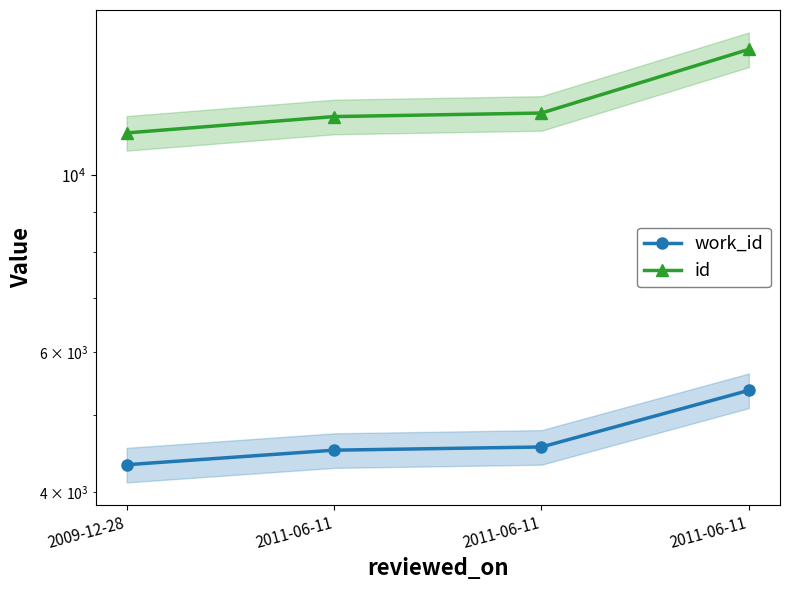

True or false: work_id has a value of 931 at 2011-06-11.

False